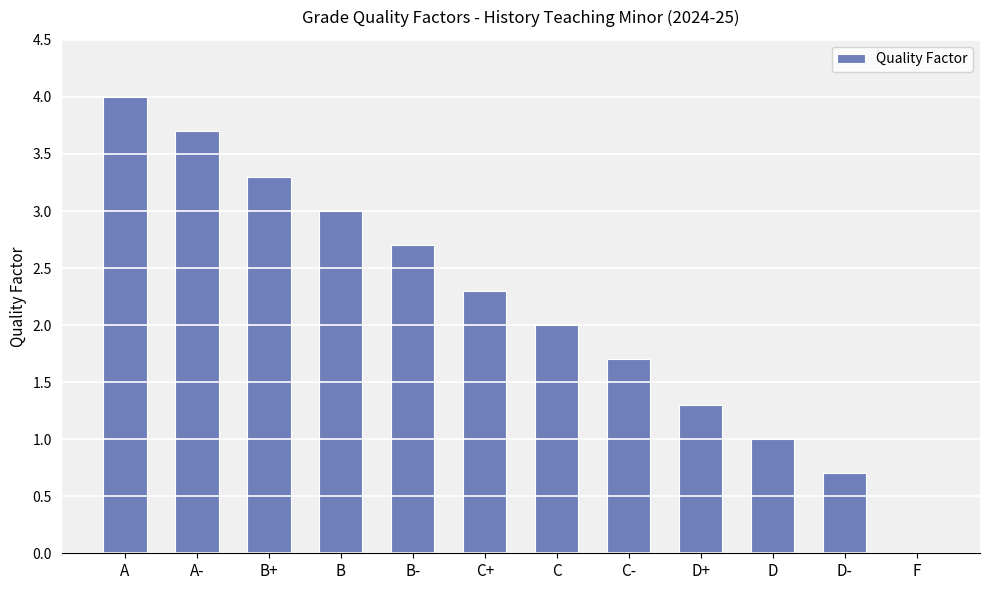

Read the value at B.

3.0